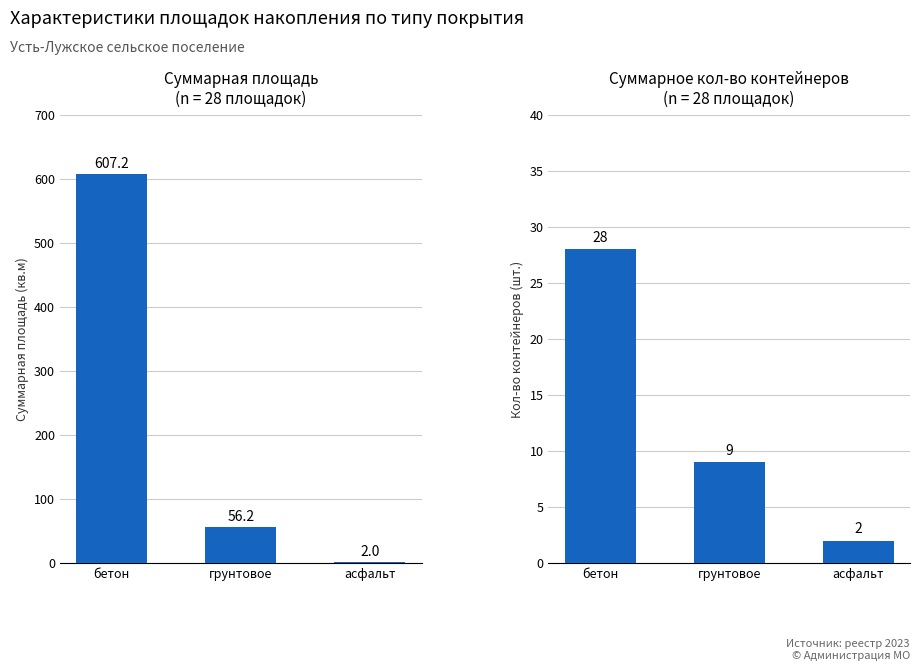

Rank the series by their maximum value, from lowest to highest.

Кол-во контейнеров, Площадь кв.м